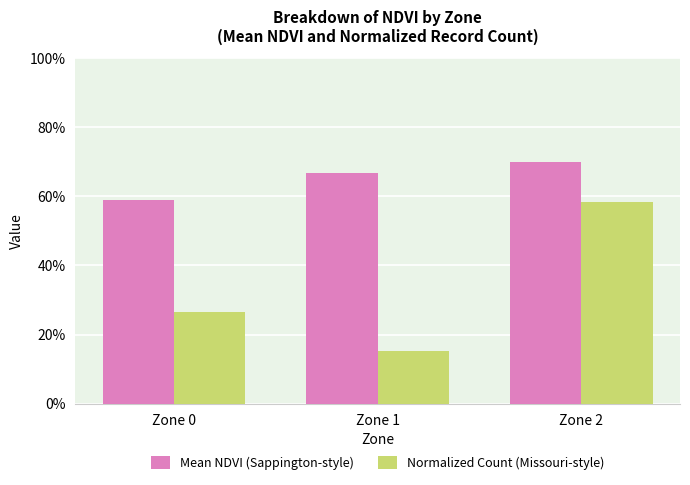

Reading left to right, transcribe all the data shown in this chart.

Mean NDVI (Sappington-style): 0.6	0.7	0.7
Normalized Count (Missouri-style): 0.3	0.2	0.6